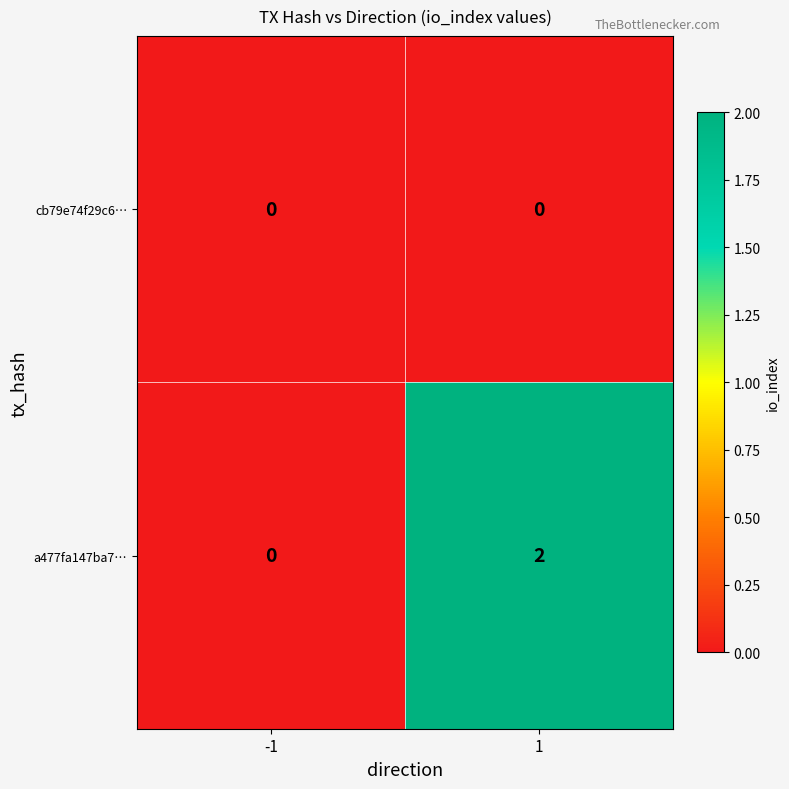

List the series in order of their peak value, lowest first.

cb79e74f29c6…, a477fa147ba7…